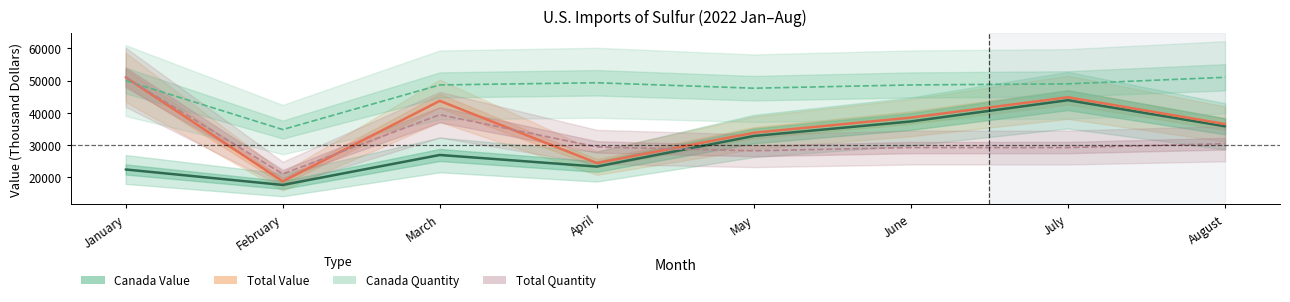

What is the minimum value for Canada Value?

17600.0